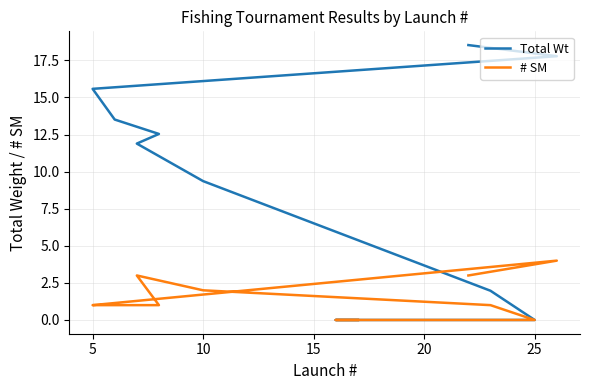

Which series has the largest total across all categories?

Total Wt